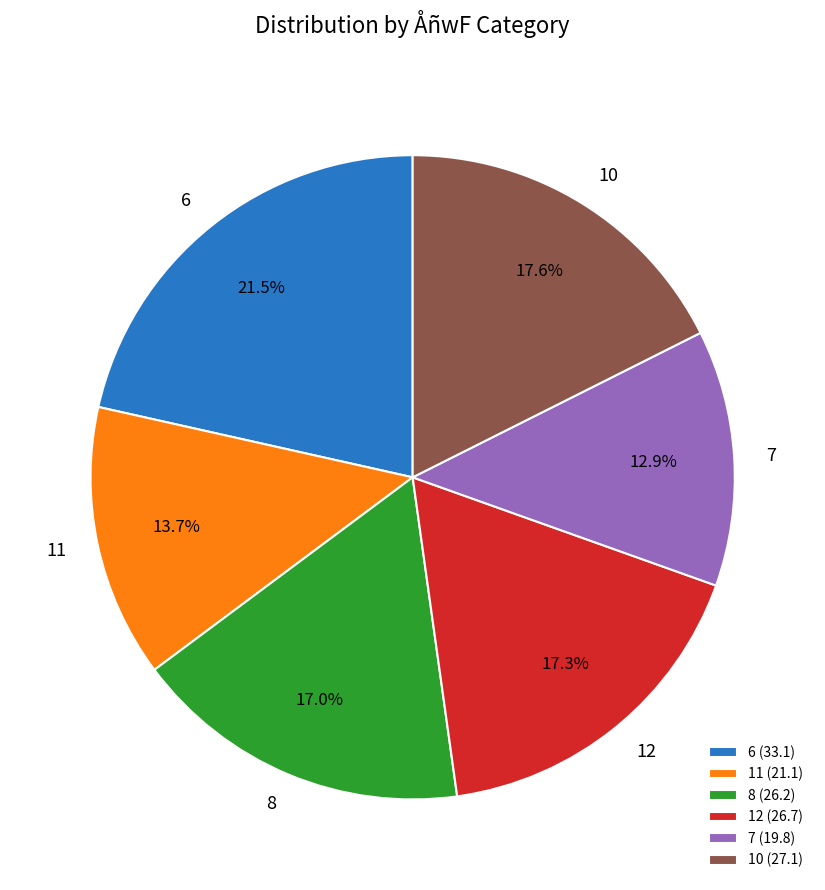

To the nearest percent, what portion does 8 represent?

17%